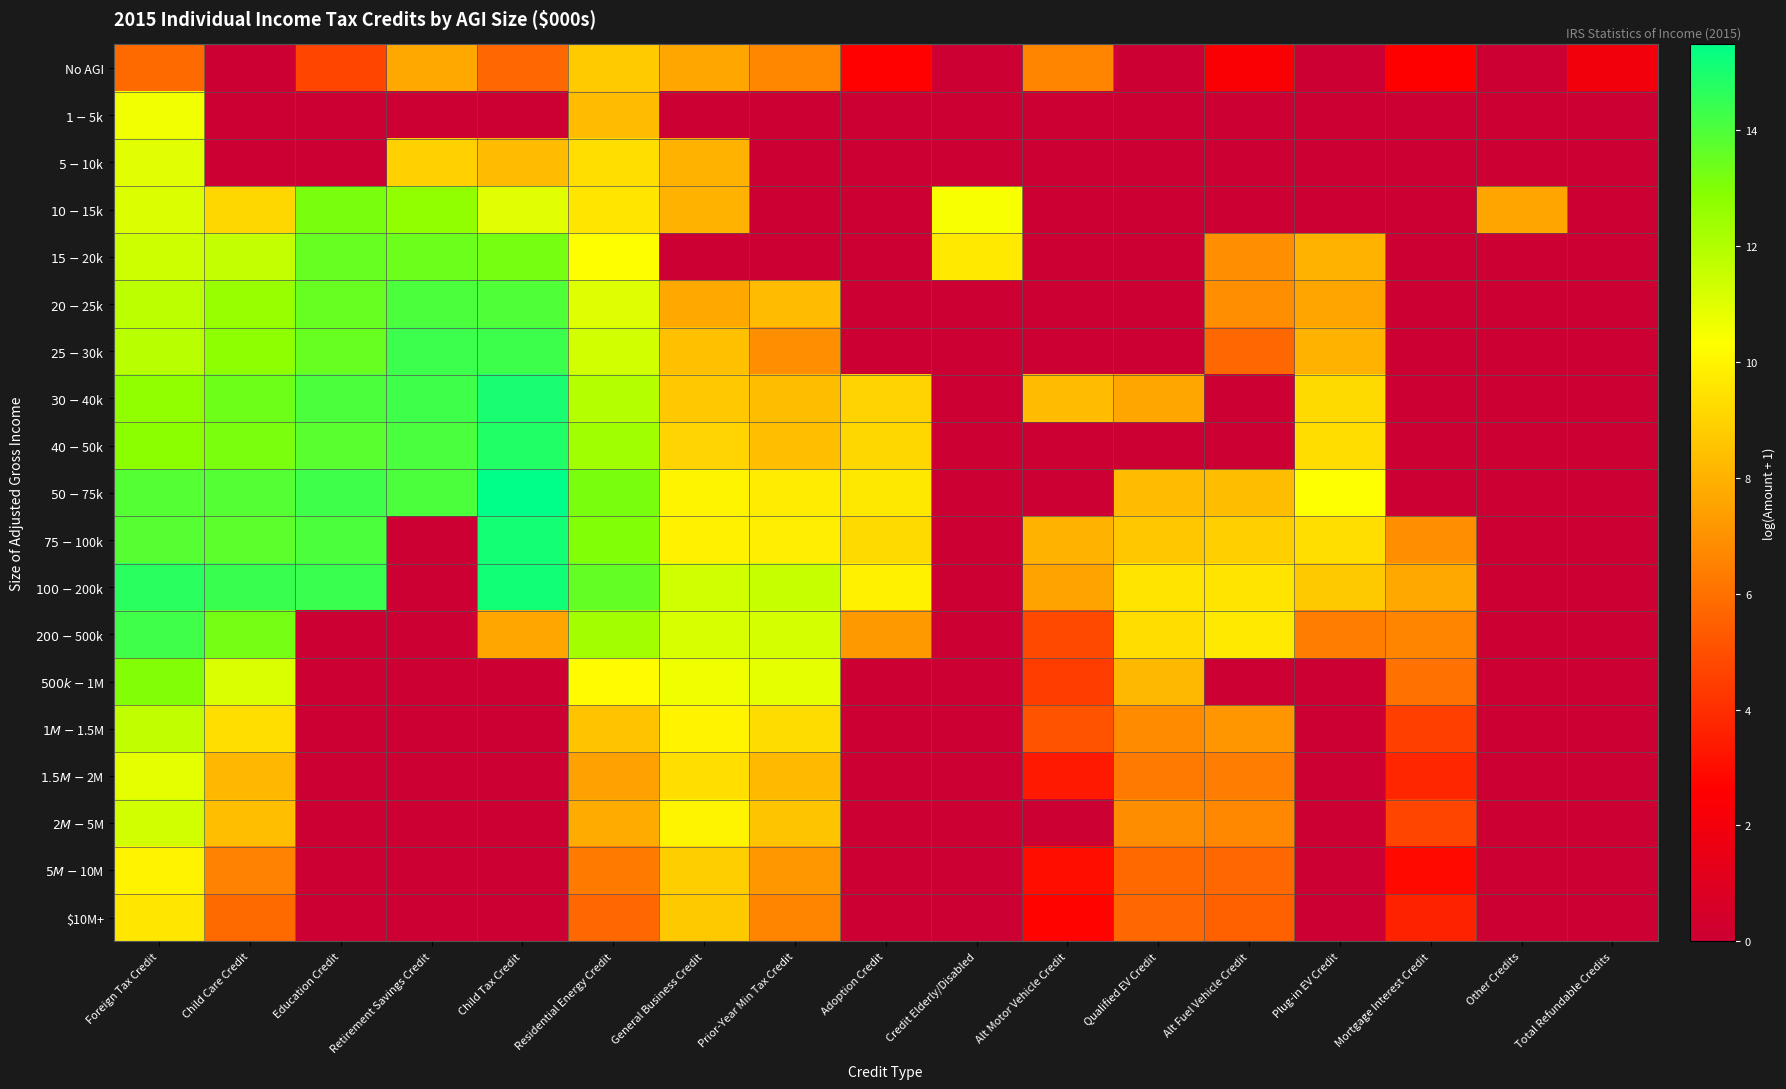

At Retirement Savings Credit, list the series in order from largest to smallest.

$25-$30k, $30-$40k, $40-$50k, $50-$75k, $20-$25k, $15-$20k, $10-$15k, $5-$10k, No AGI, $1-$5k, $75-$100k, $100-$200k, $200-$500k, $500k-$1M, $1M-$1.5M, $1.5M-$2M, $2M-$5M, $5M-$10M, $10M+